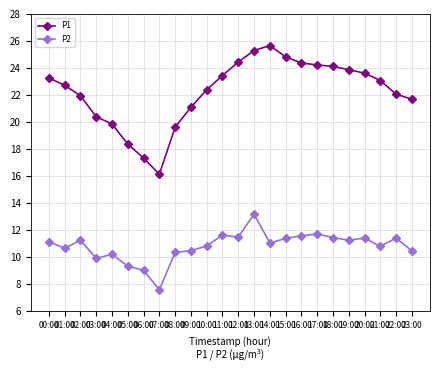

What is the spread (max minus min) of values at 14:00?

14.6